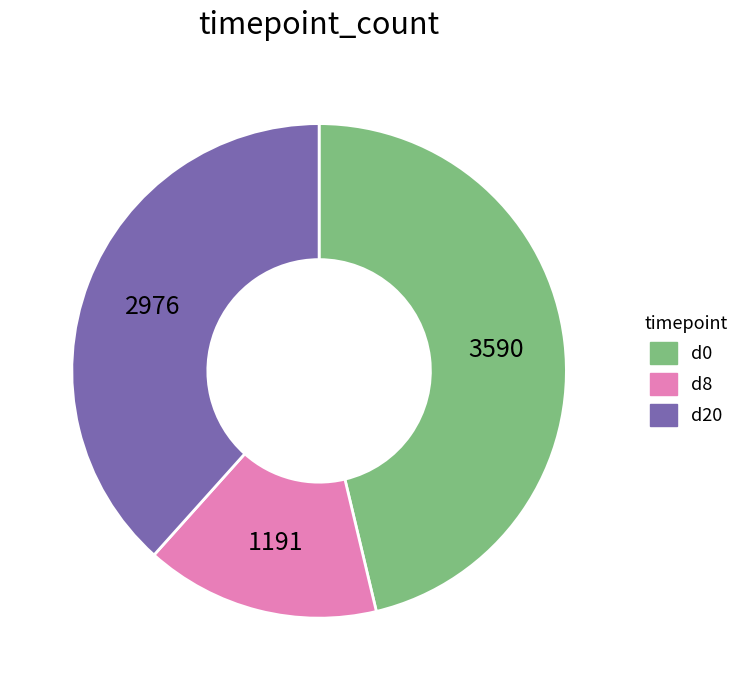

Is there any slice that represents more than half of the pie?

No